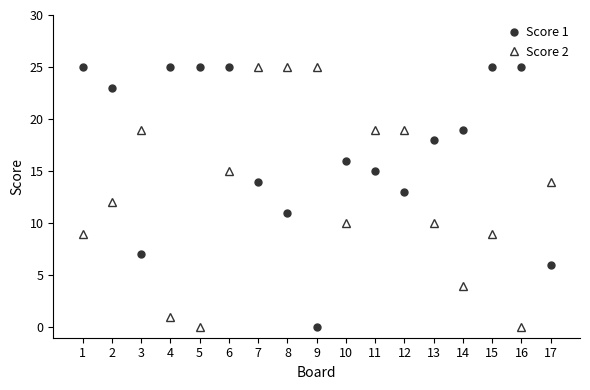

How many lines are shown in the chart?

2